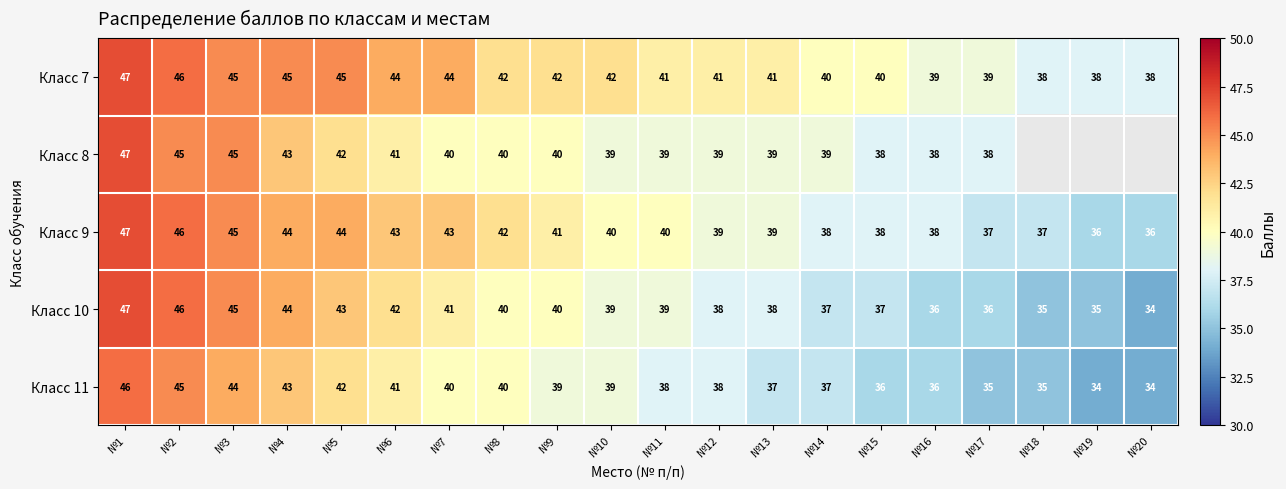

At which label does Класс 10 first exceed 39?

№1